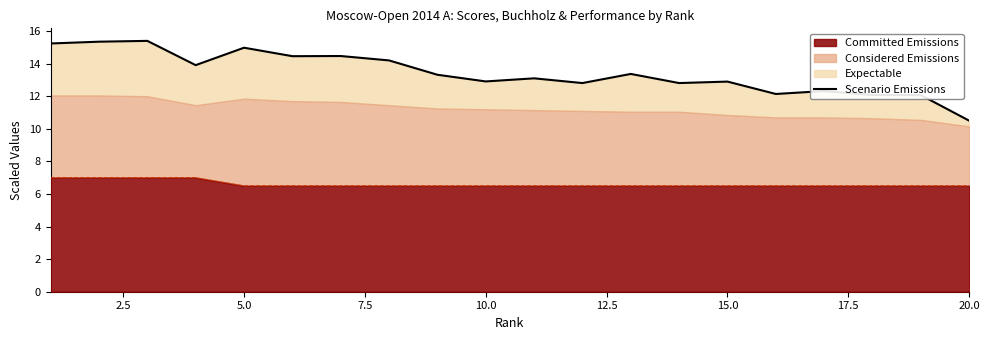

What is the value of the 8th point from the left?

14.2